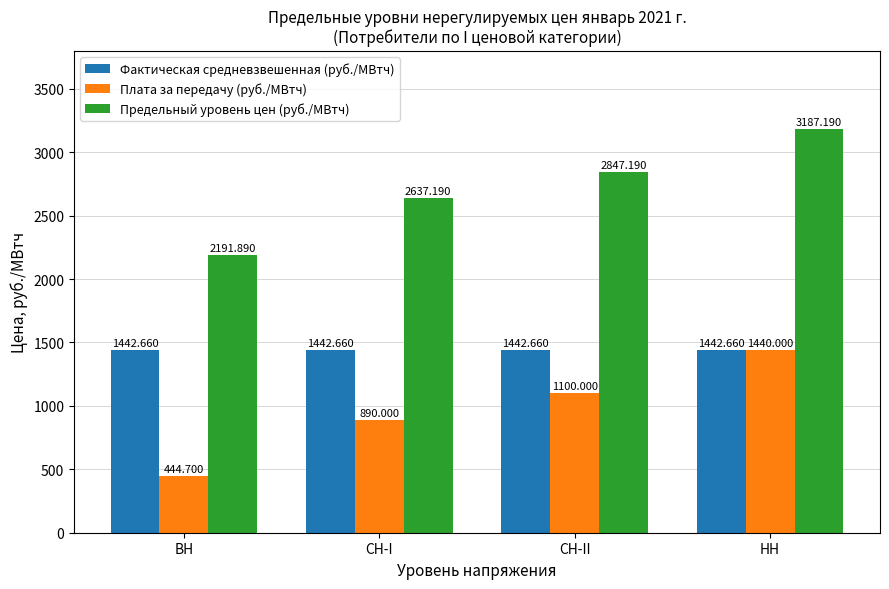

What are all the series names shown in the legend?

Фактическая средневзвешенная (руб./МВтч), Плата за передачу (руб./МВтч), Предельный уровень цен (руб./МВтч)